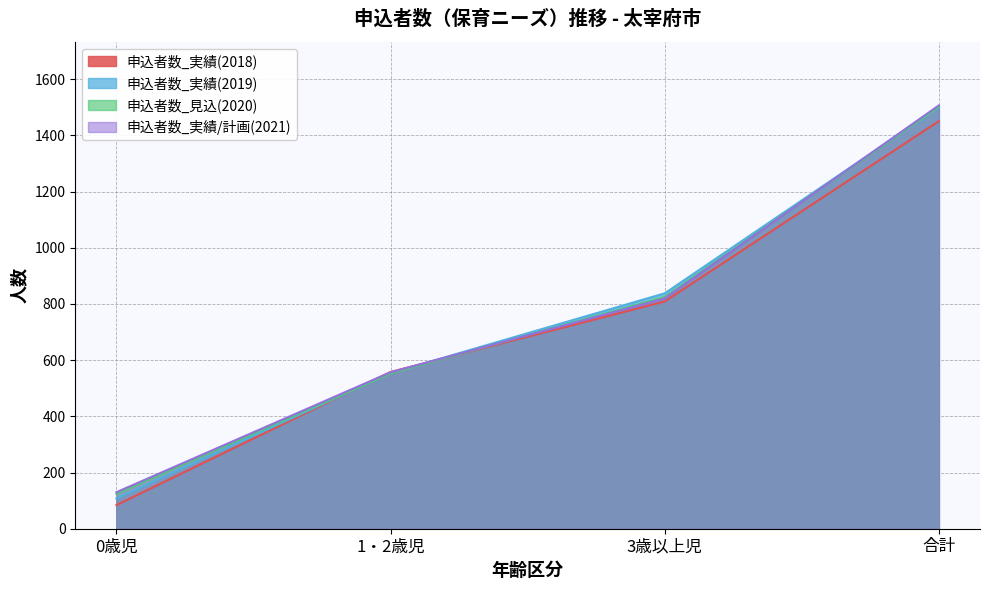

What is the label of the 1st point from the left?

0歳児